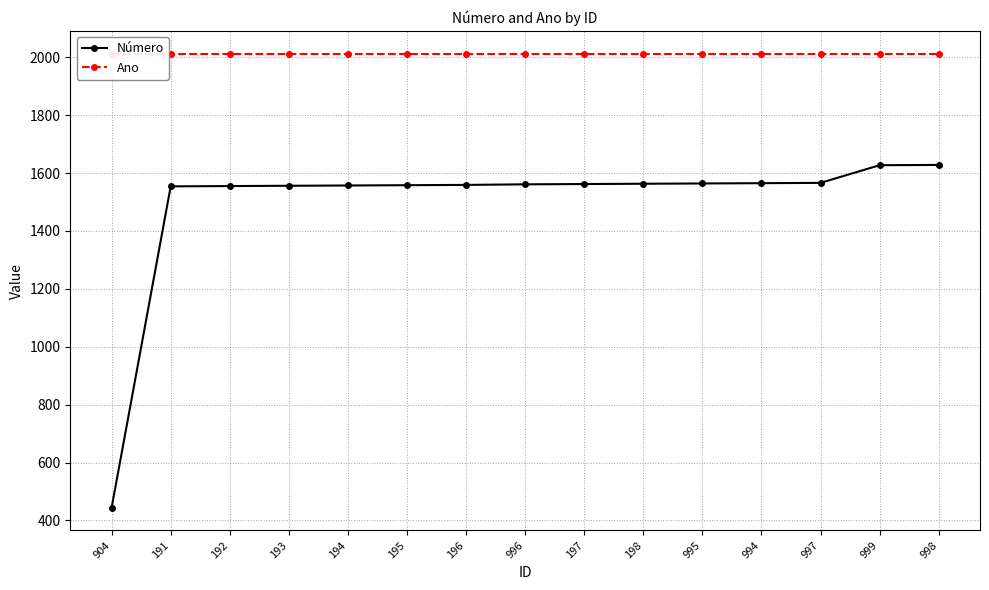

Is it true that Número equals 1566 at 997?

True